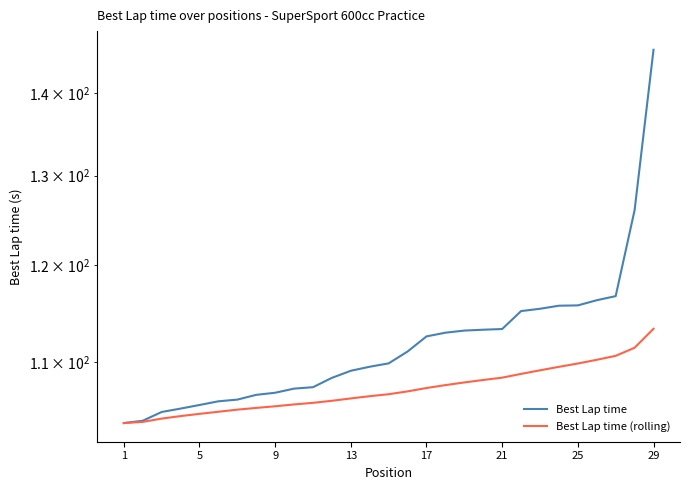

What is the value of the Best Lap time point at the 9th from the left?

107.0